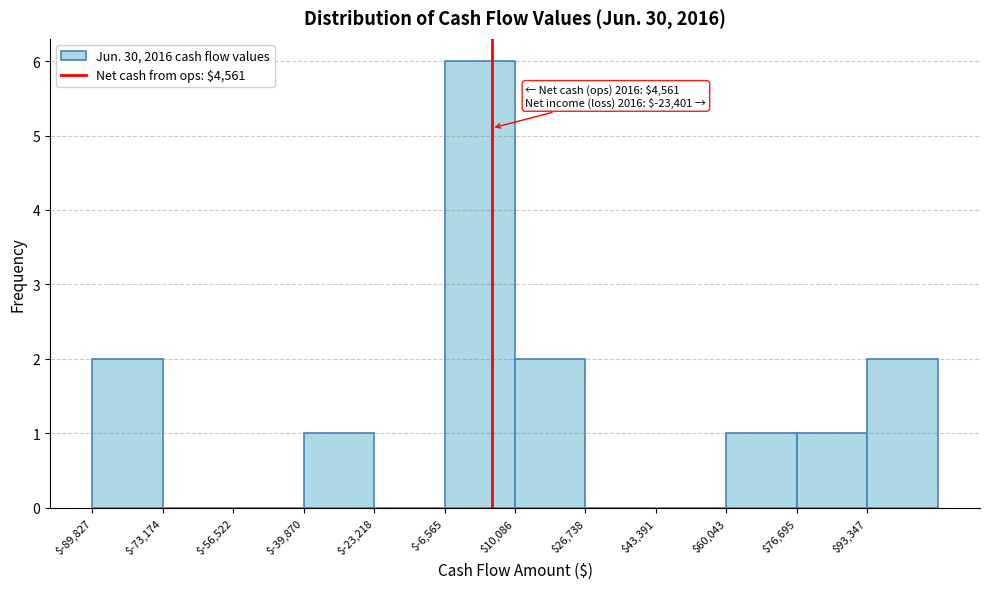

Over which range of the x-axis is the bar tallest?

-6000 to 10000